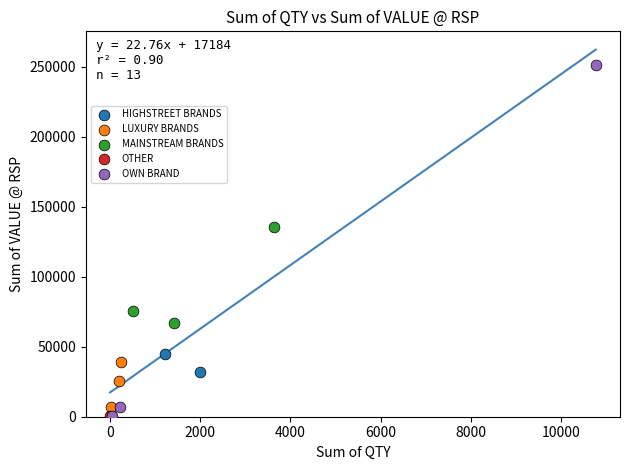

Which series reaches the maximum Y coordinate?

OWN BRAND